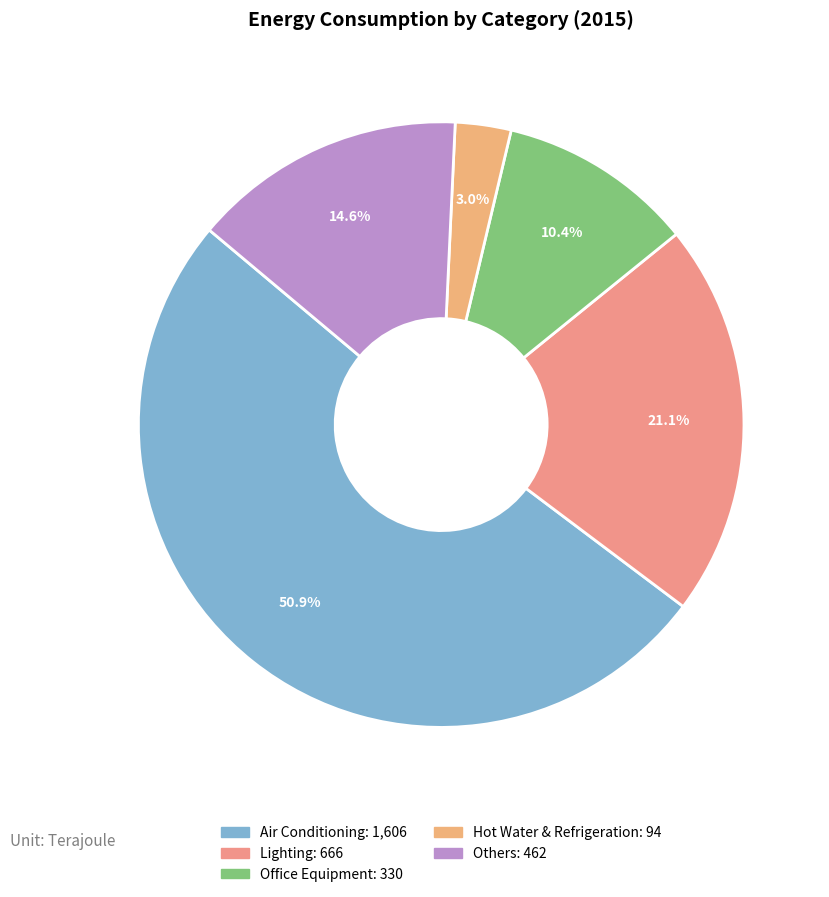

Is it true that Lighting is 21% of the pie?

True